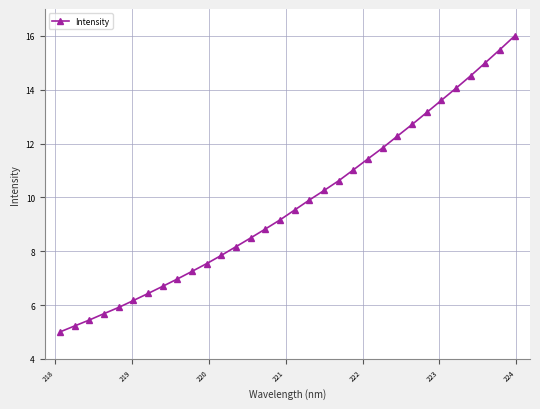

Count the number of categories in the chart.

32